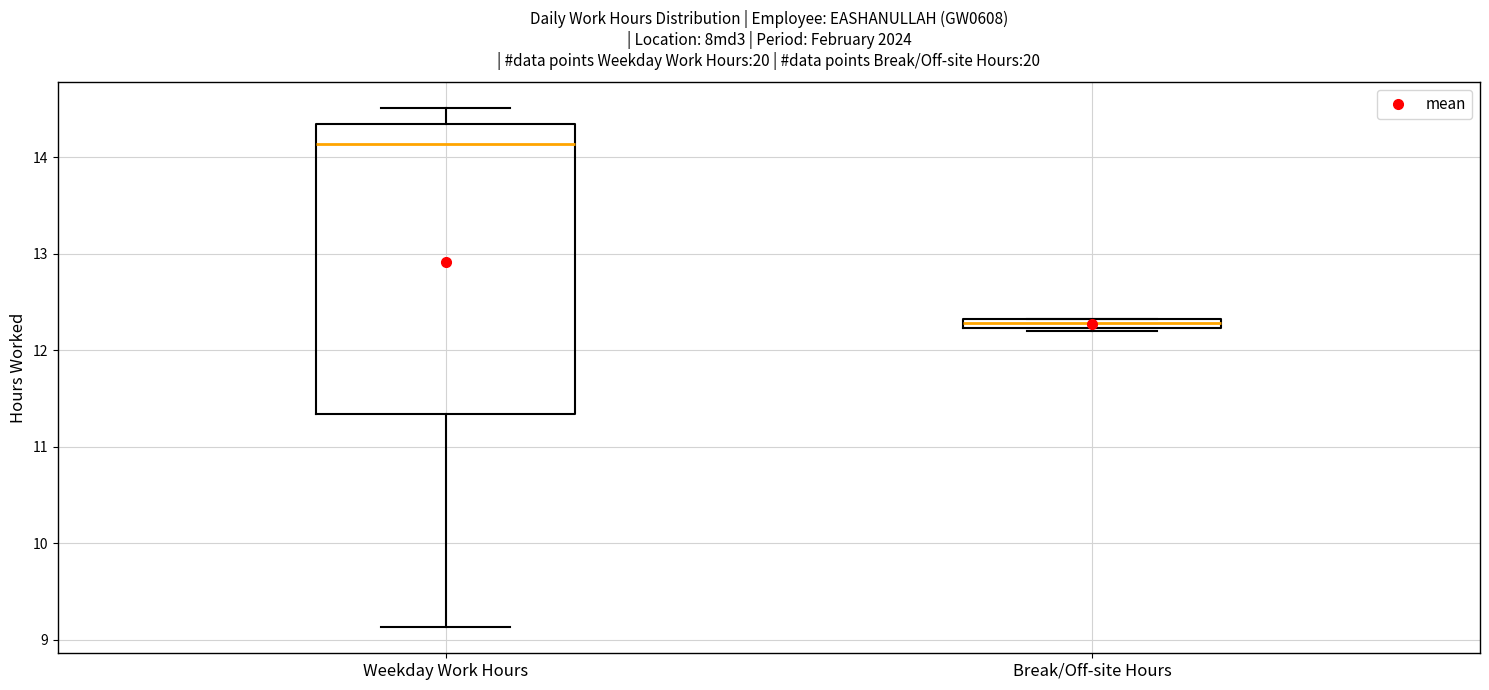

Which box is the tallest, from its lower edge to its upper edge?

Weekday Work Hours